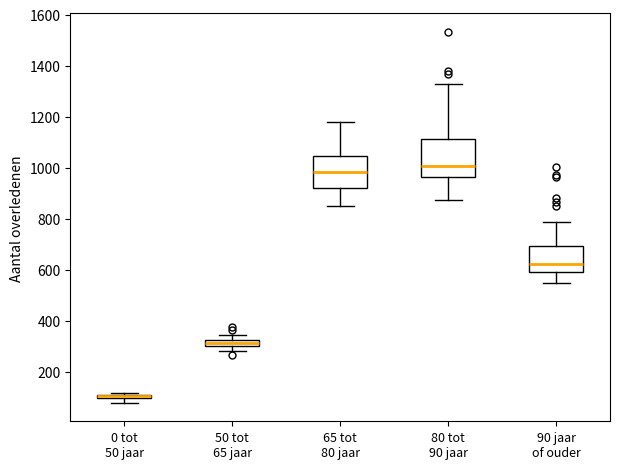

Where is the lower edge of the box for 50 tot 65 jaar on the y-axis? The values are not printed on the chart, so give them approximately, as read against the axis.

300